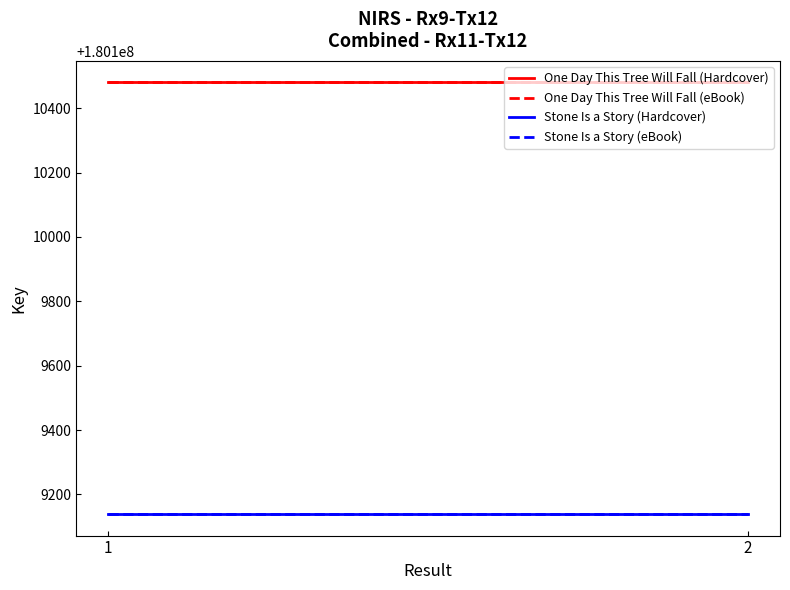

Is it true that Stone Is a Story (eBook) equals 52875488 at 2?

False